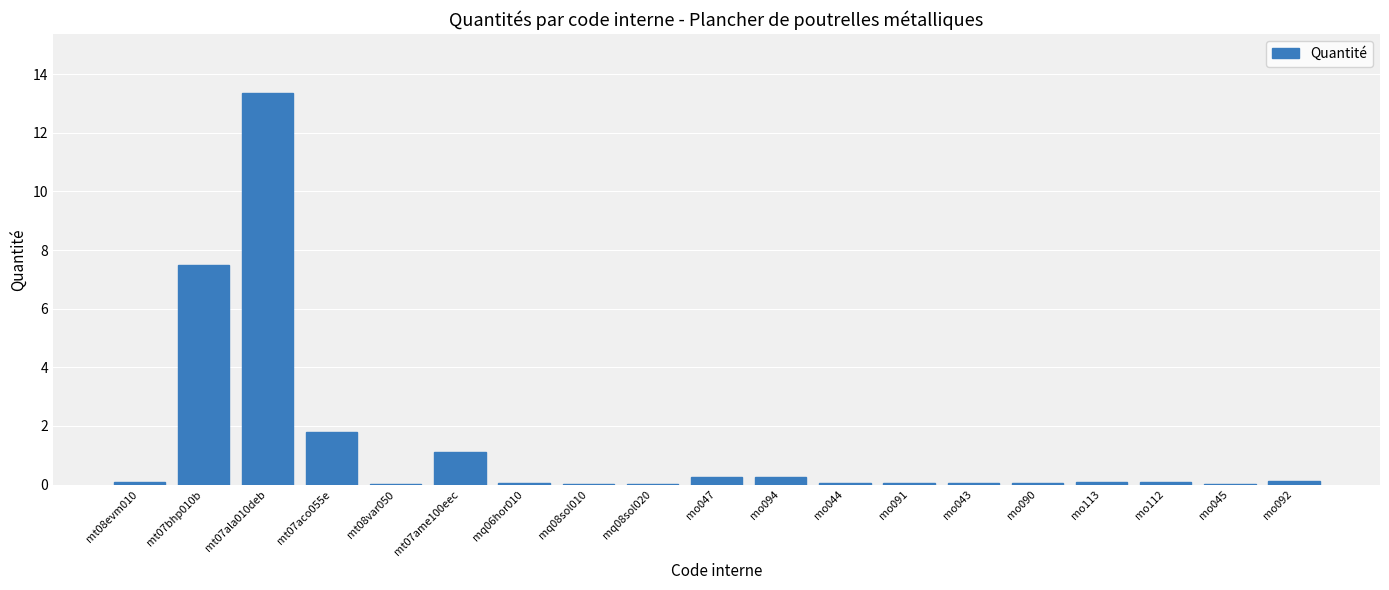

What is the sum of all values?

25.1